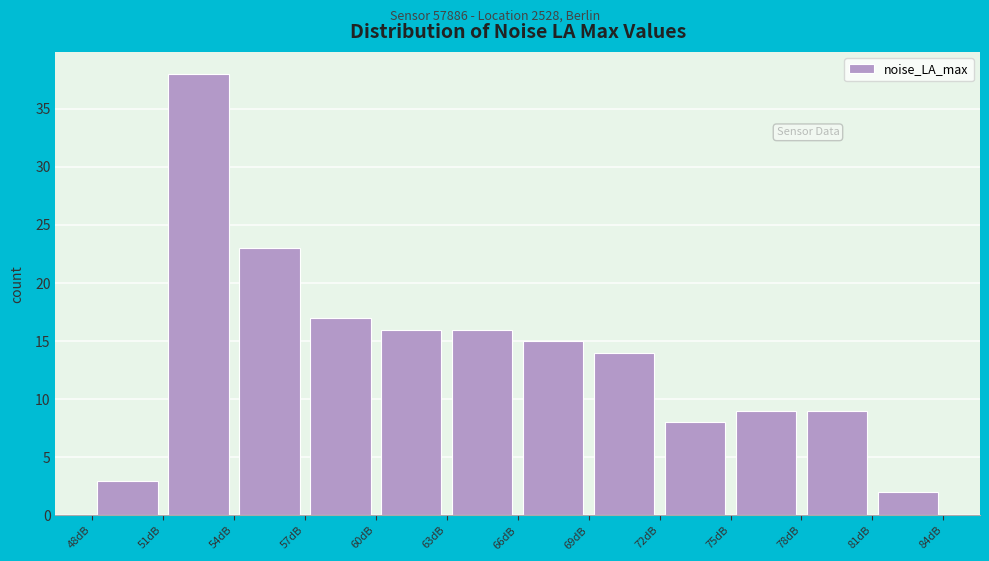

How tall is the bar that spans 72 to 75 on the x-axis? The values are not printed on the chart, so give them approximately, as read against the axis.

8